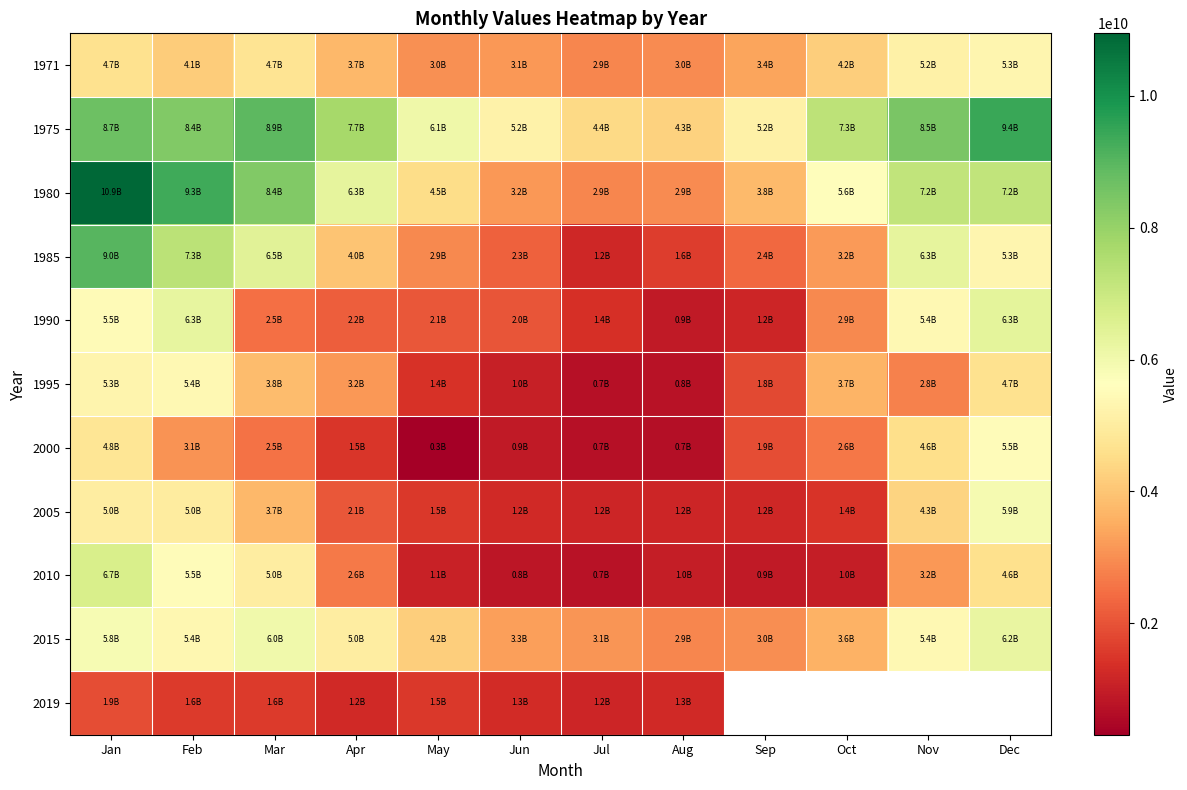

At how many categories does at least one series exceed 8190325087?

5